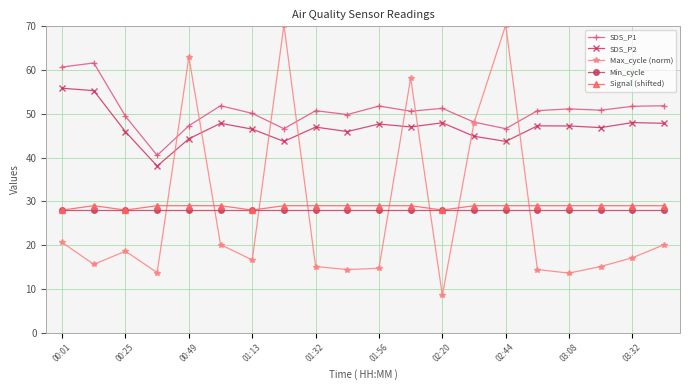

Which series has the widest spread of values?

Max_cycle (norm)